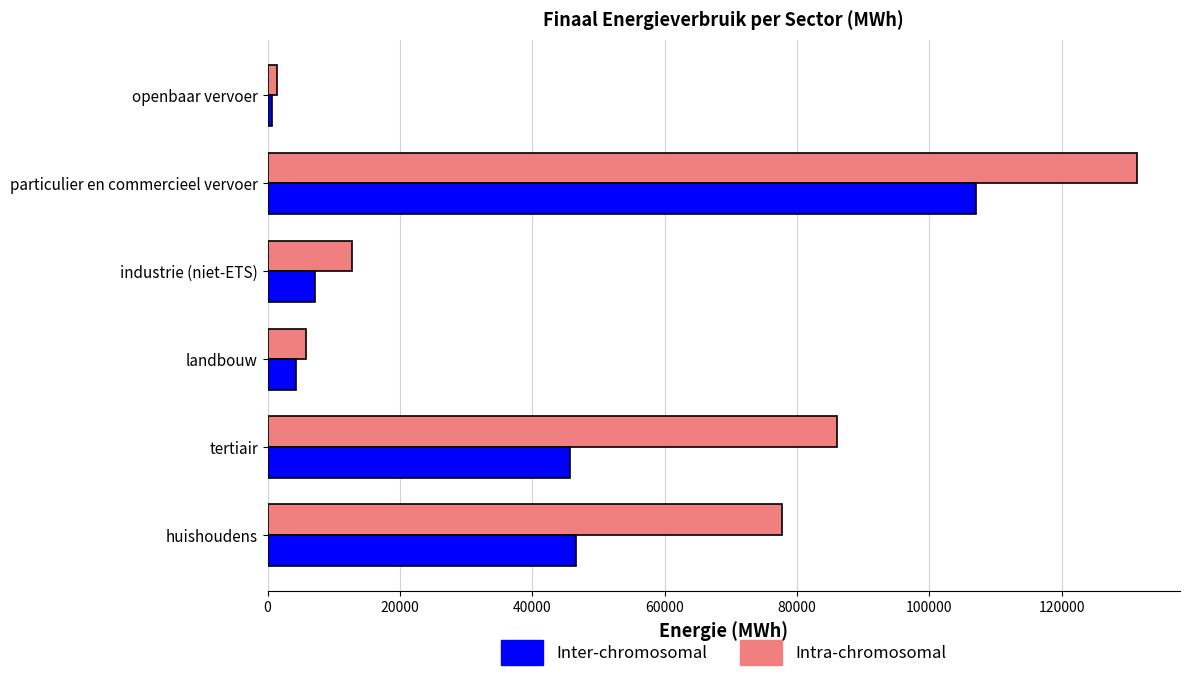

At how many categories does at least one series exceed 68473?

3